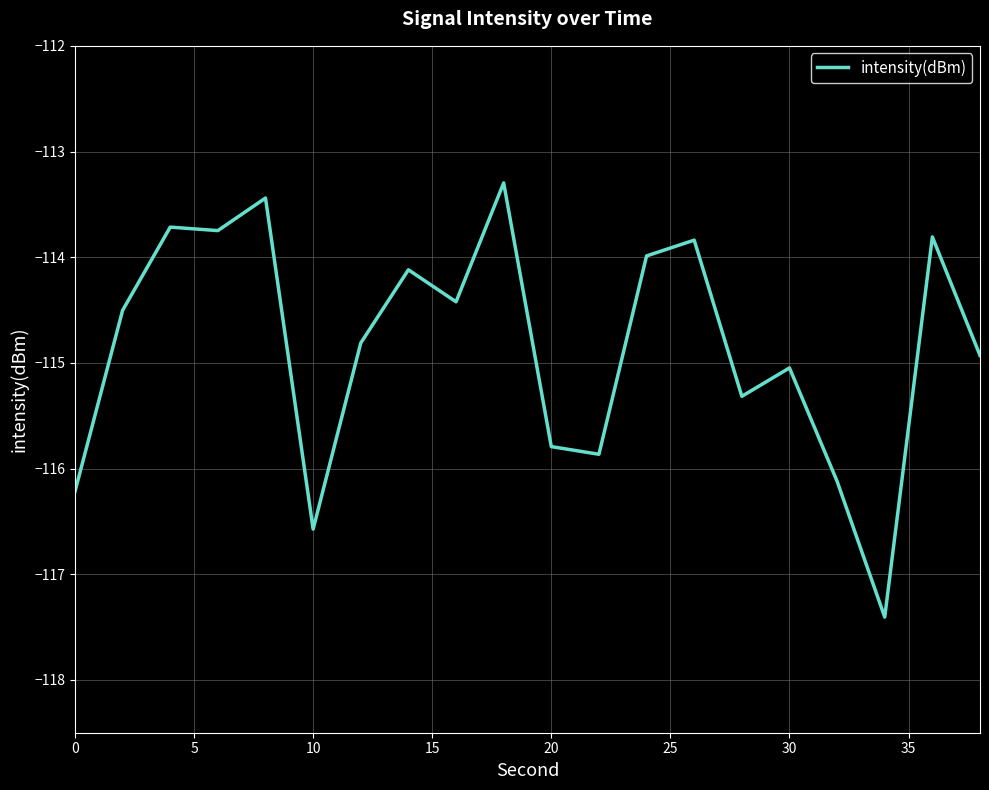

What is the smallest value displayed?

-117.4